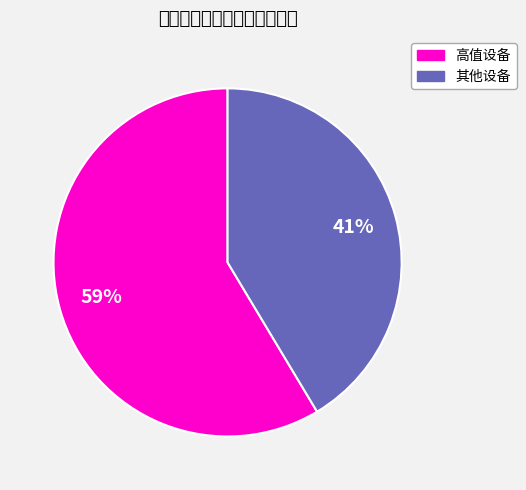

Does any single category account for the majority?

Yes